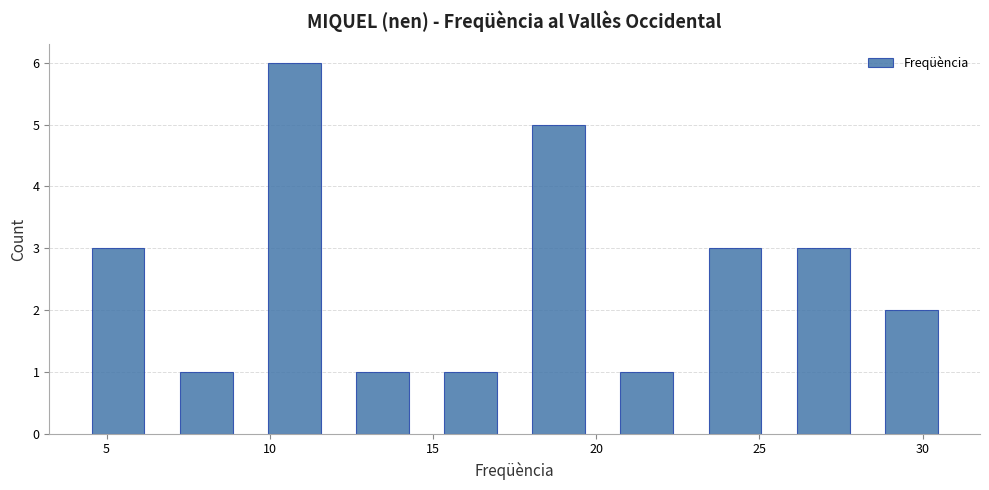

Reading left to right, list every bar in this chart as the range it spans on the x-axis followed by its height. Neither the bar edges nor the heights are printed on the chart, so give them approximately, as read against the axes.

4.0 to 6.7: 3
6.7 to 9.4: 1
9.4 to 12.1: 6
12.1 to 14.8: 1
14.8 to 17.5: 1
17.5 to 20.2: 5
20.2 to 22.9: 1
22.9 to 25.6: 3
25.6 to 28.3: 3
28.3 to 31.0: 2